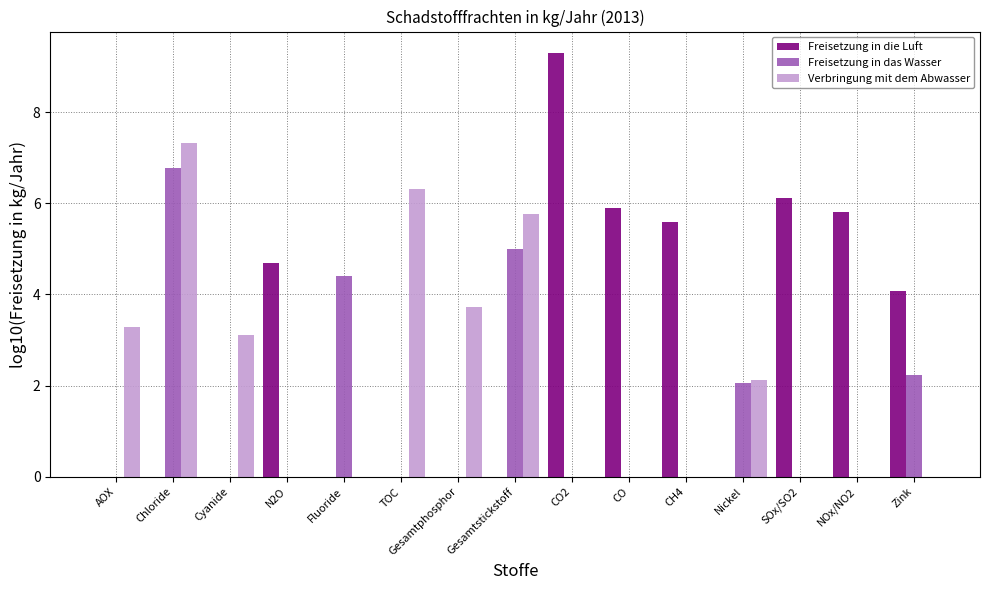

Reading right to left, transcribe all the data shown in this chart.

Freisetzung in die Luft: Zink=4.1	NOx/NO2=5.8	SOx/SO2=6.1	Nickel=0.0	CH4=5.6	CO=5.9	CO2=9.3	Gesamtstickstoff=0.0	Gesamtphosphor=0.0	TOC=0.0	Fluoride=0.0	N2O=4.7	Cyanide=0.0	Chloride=0.0	AOX=0.0
Freisetzung in das Wasser: Zink=2.2	NOx/NO2=0.0	SOx/SO2=0.0	Nickel=2.1	CH4=0.0	CO=0.0	CO2=0.0	Gesamtstickstoff=5.0	Gesamtphosphor=0.0	TOC=0.0	Fluoride=4.4	N2O=0.0	Cyanide=0.0	Chloride=6.8	AOX=0.0
Verbringung mit dem Abwasser: Zink=0.0	NOx/NO2=0.0	SOx/SO2=0.0	Nickel=2.1	CH4=0.0	CO=0.0	CO2=0.0	Gesamtstickstoff=5.8	Gesamtphosphor=3.7	TOC=6.3	Fluoride=0.0	N2O=0.0	Cyanide=3.1	Chloride=7.3	AOX=3.3